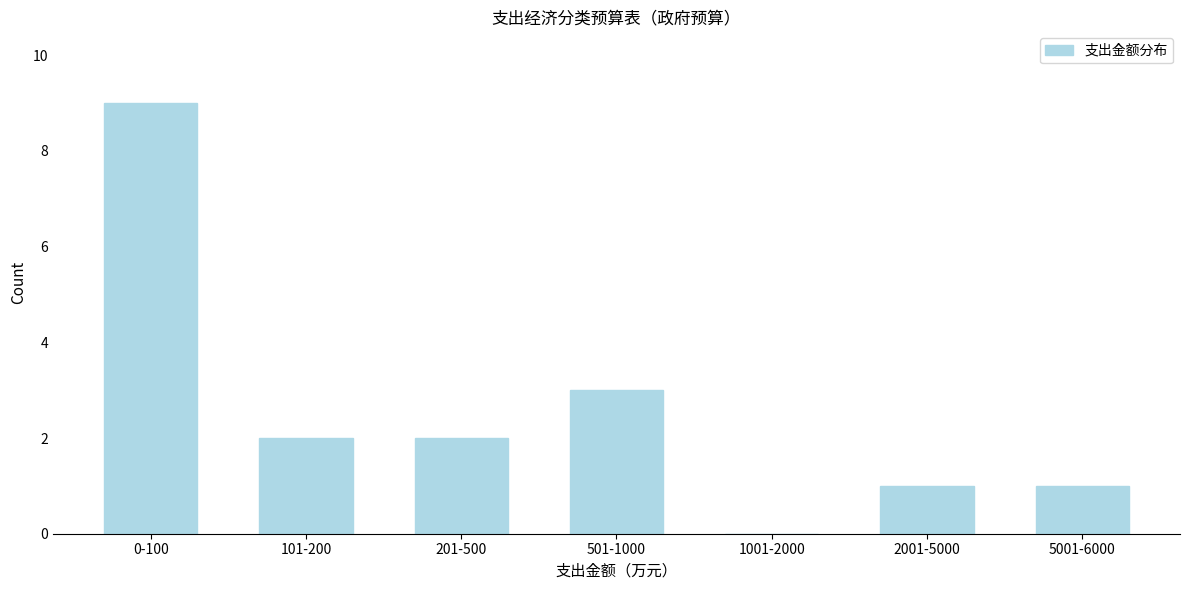

Reading left to right, what are all the values shown in this chart?

0-100=9	101-200=2	201-500=2	501-1000=3	1001-2000=0	2001-5000=1	5001-6000=1